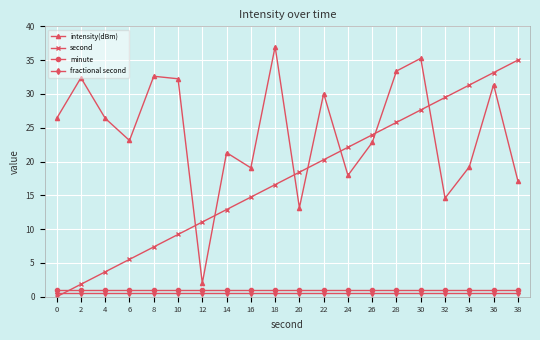

Between 4 and 22, which series saw the biggest shift?

second